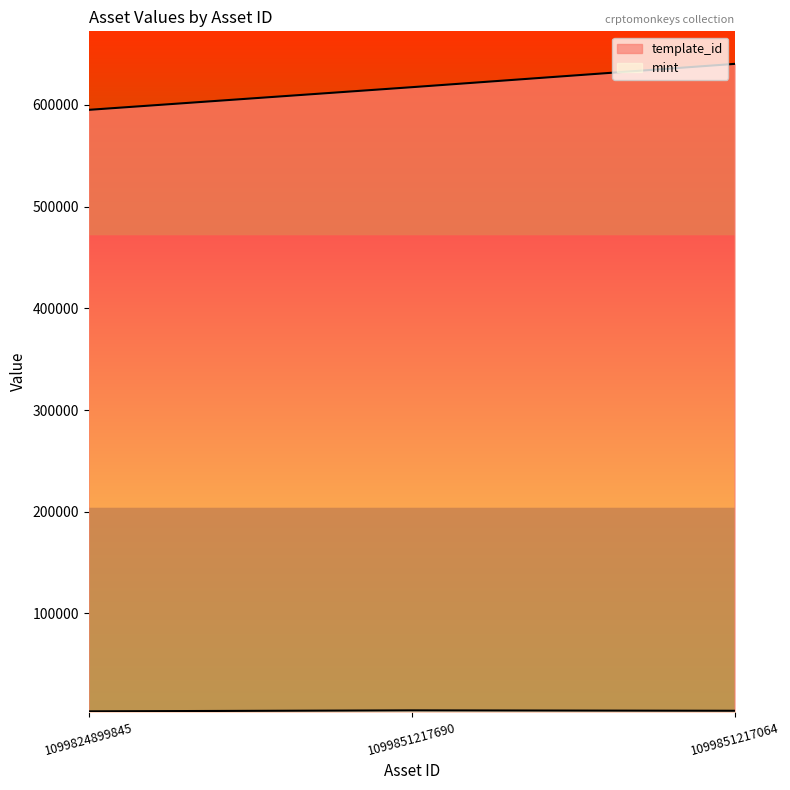

Count the template_id values in the range 595229 to 640424.

3